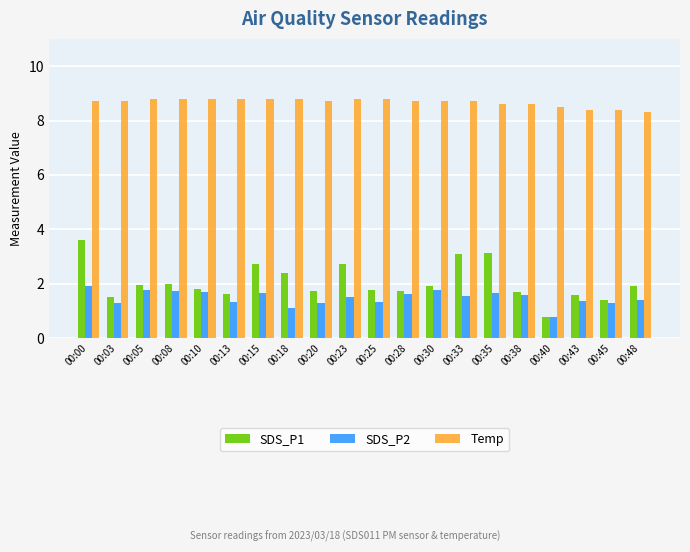

What is the total value across all series at 00:13?

11.8